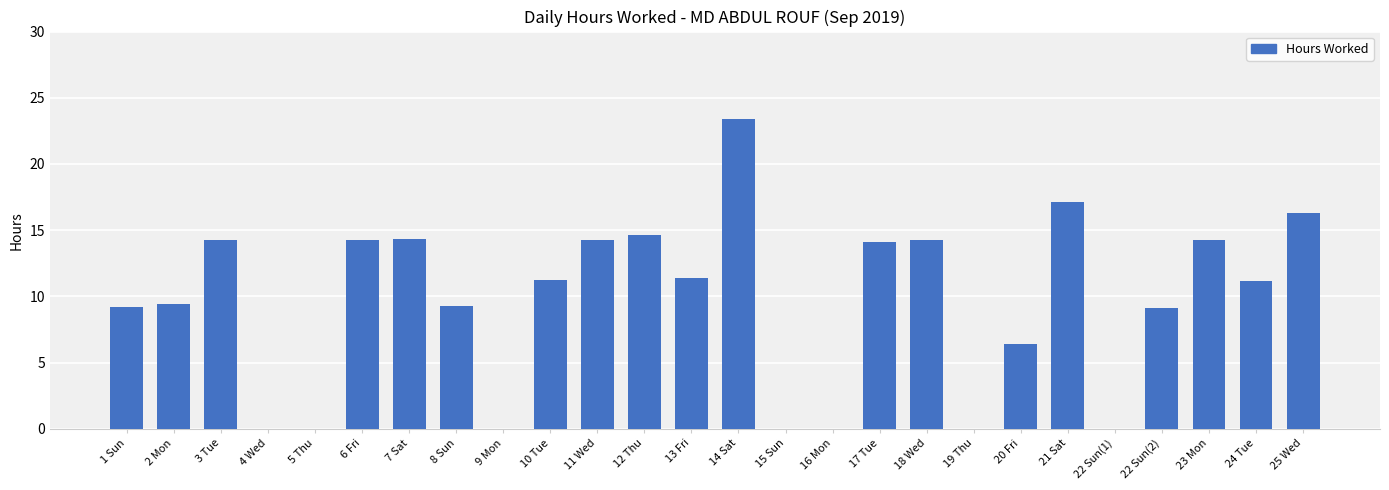

Which has a higher value, 3 Tue or 25 Wed?

25 Wed